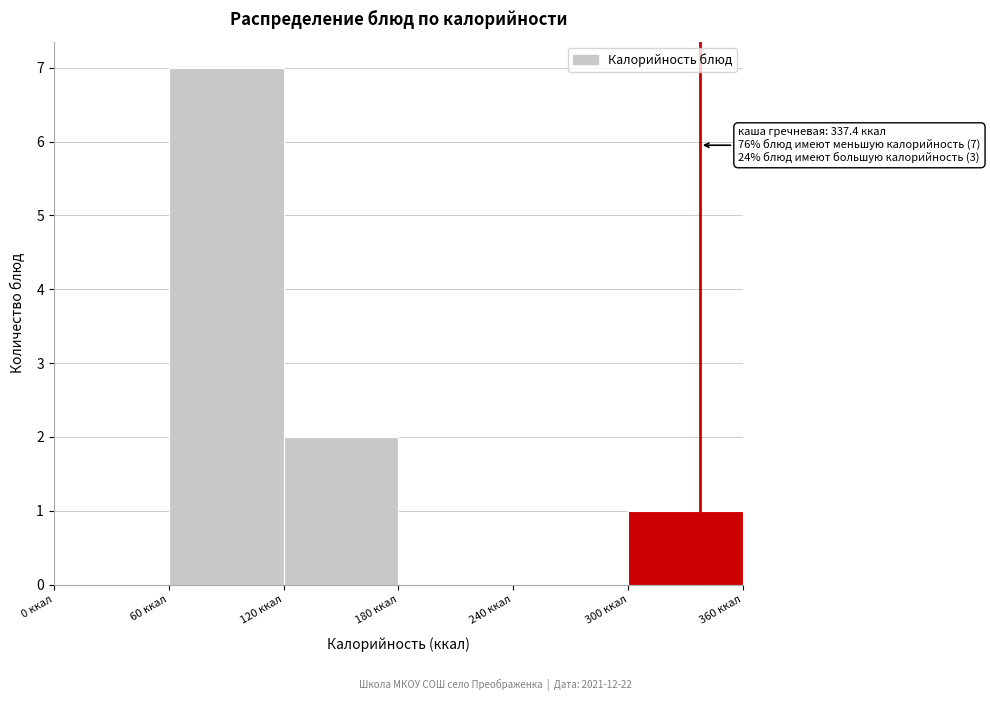

Which range on the x-axis has the tallest bar?

60 to 120